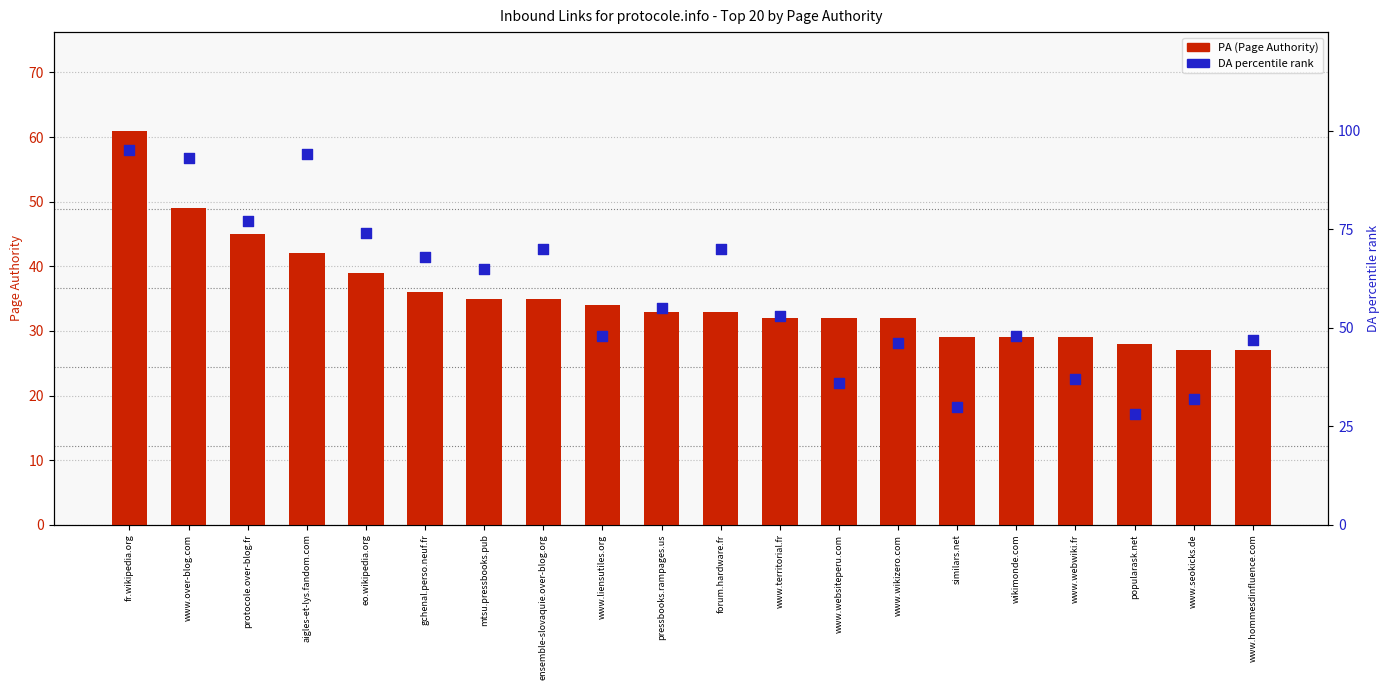

Which series contains the lowest Y value?

PA (Page Authority)